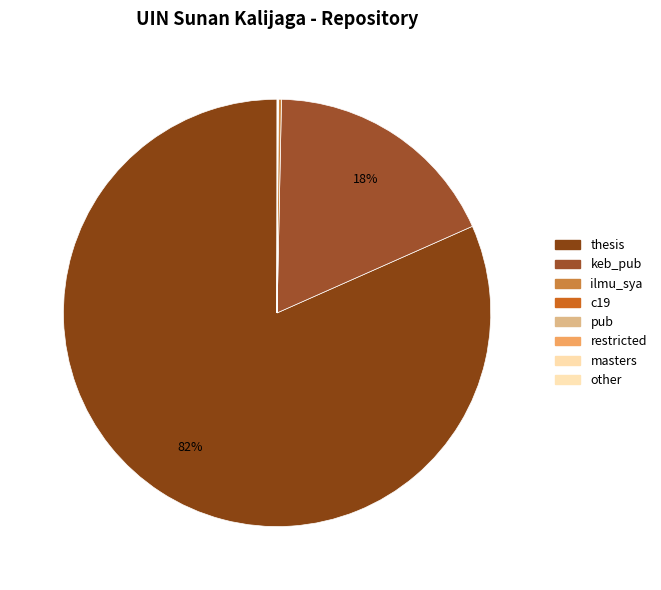

Does thesis represent more than half of the total?

Yes